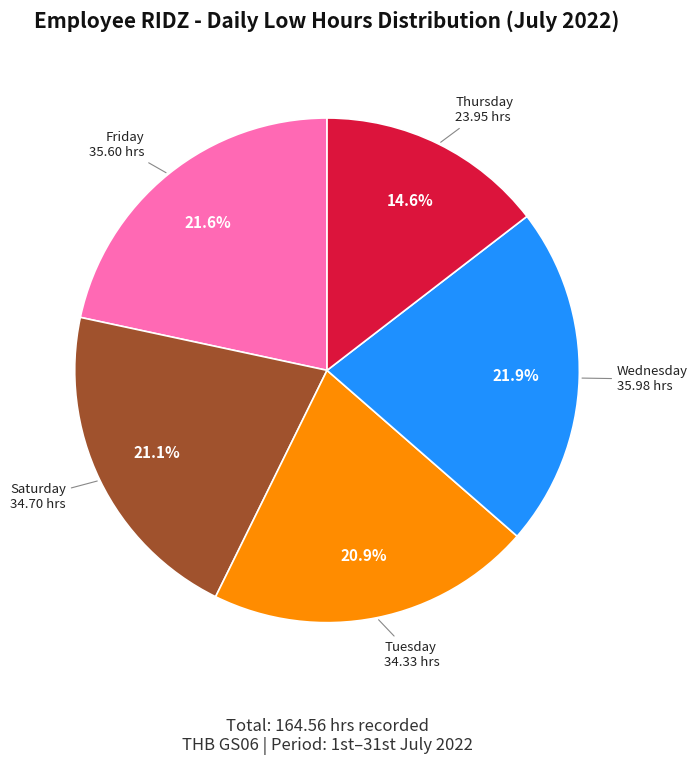

Is there a majority slice in this chart?

No